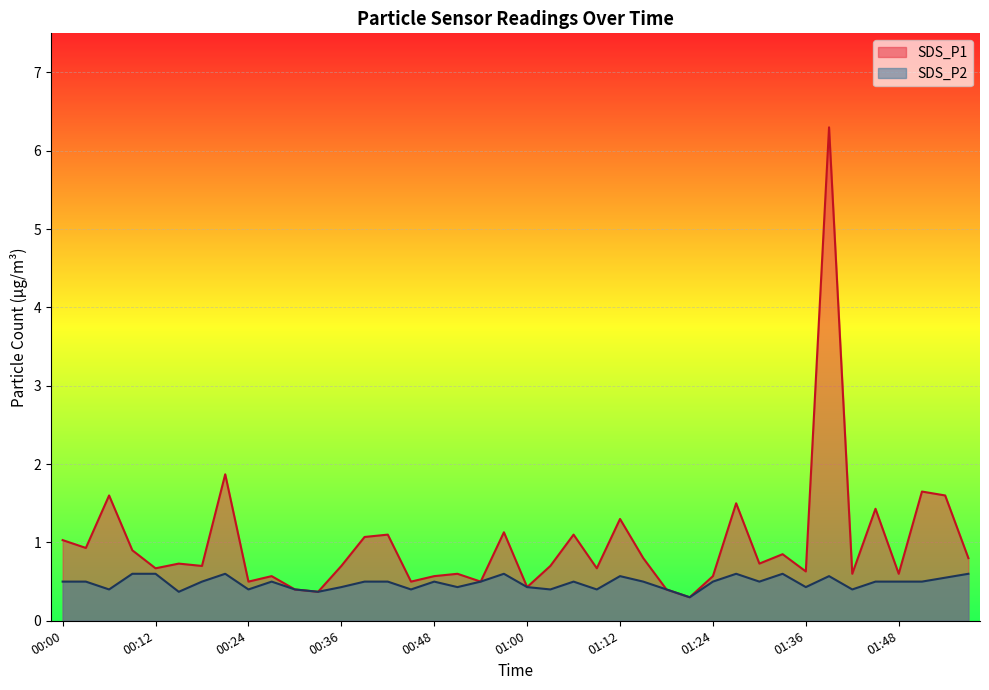

What is the difference between the second highest and second lowest values in the SDS_P1 series?

1.5